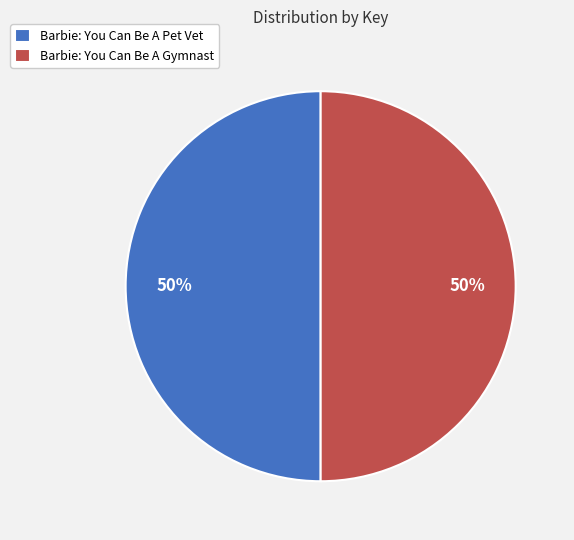

How many slices are in this pie chart?

2